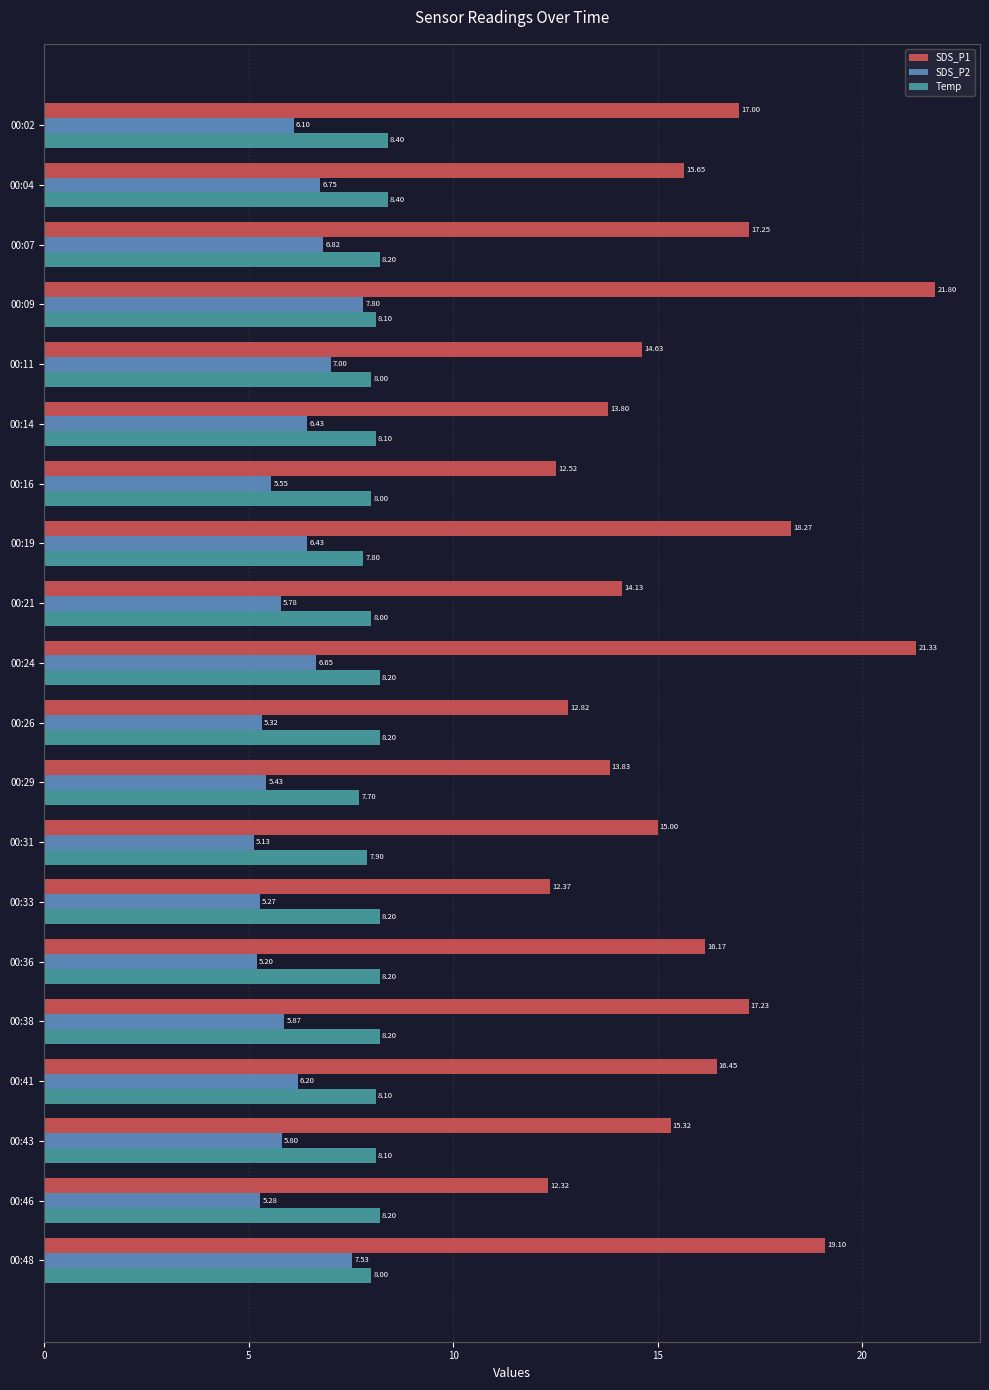

At 00:19, list the series in order from smallest to largest.

SDS_P2, Temp, SDS_P1